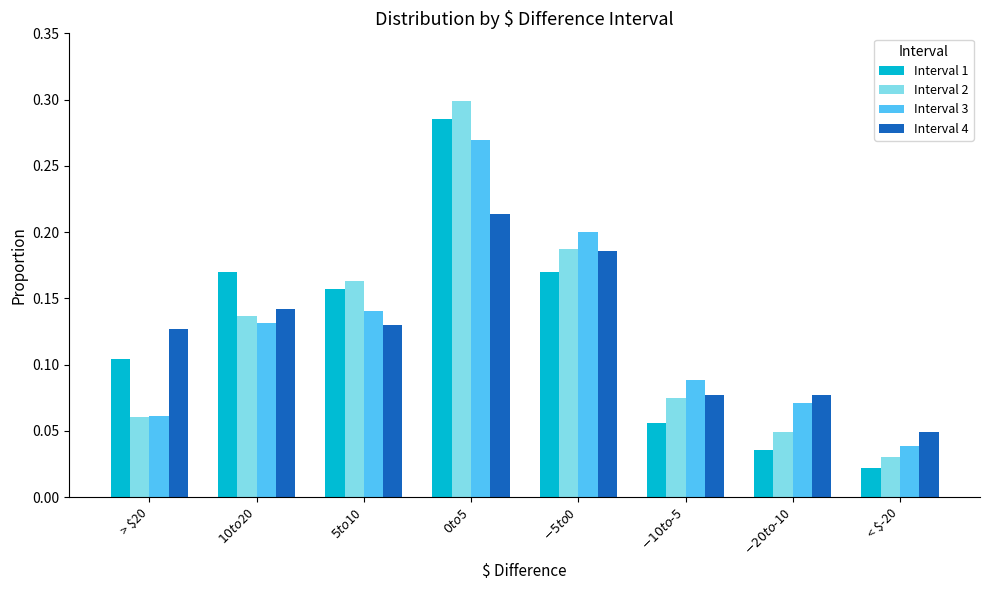

Is the value of Interval 1 at $-20 to $-10 greater than the value of Interval 4 at $-10 to $-5?

No